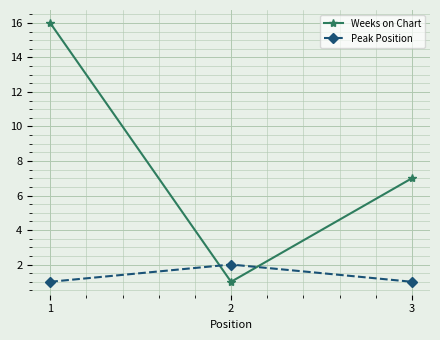

What is the sum of all Weeks on Chart values?

24